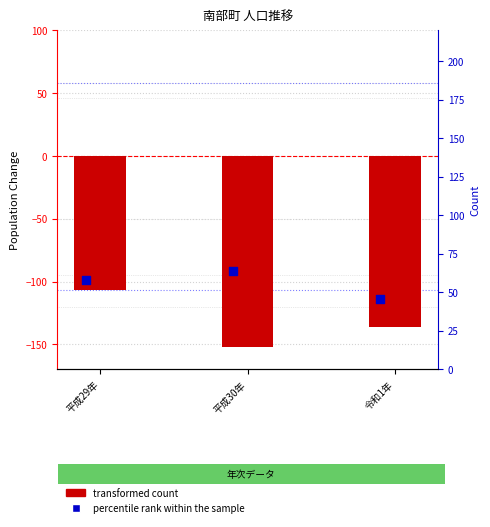

What is the total value across all series at 平成29年?

-49